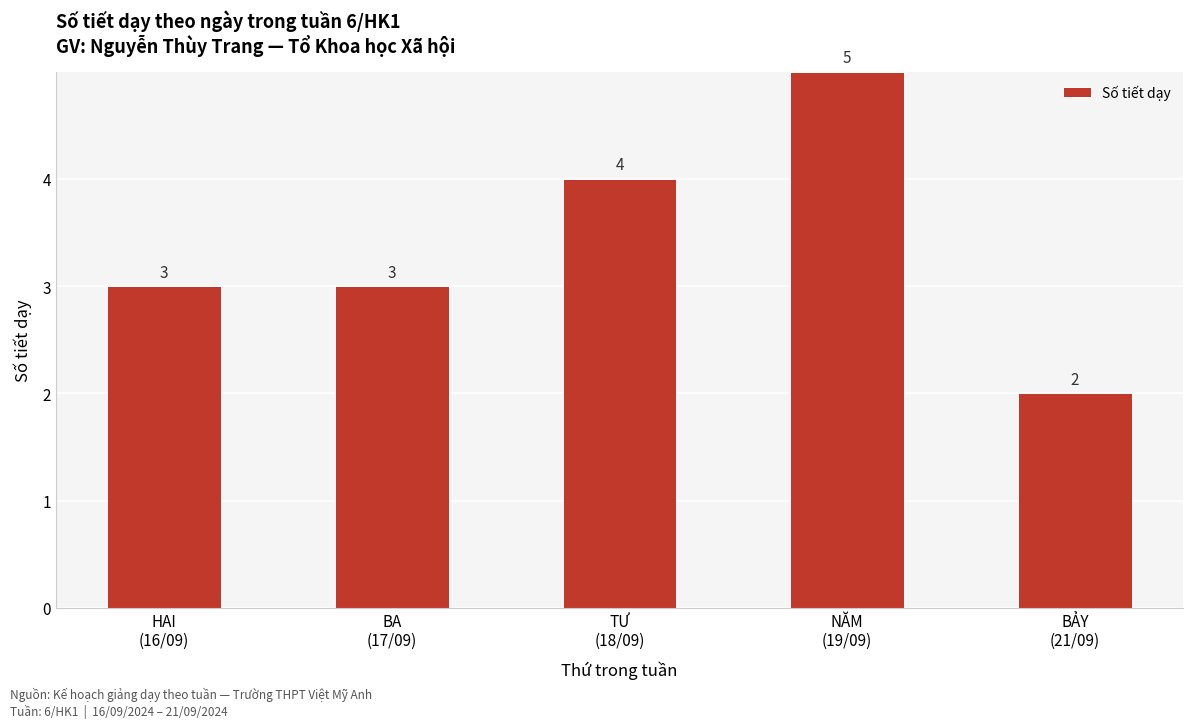

Which label corresponds to the smallest value in the chart?

BẢY
(21/09)